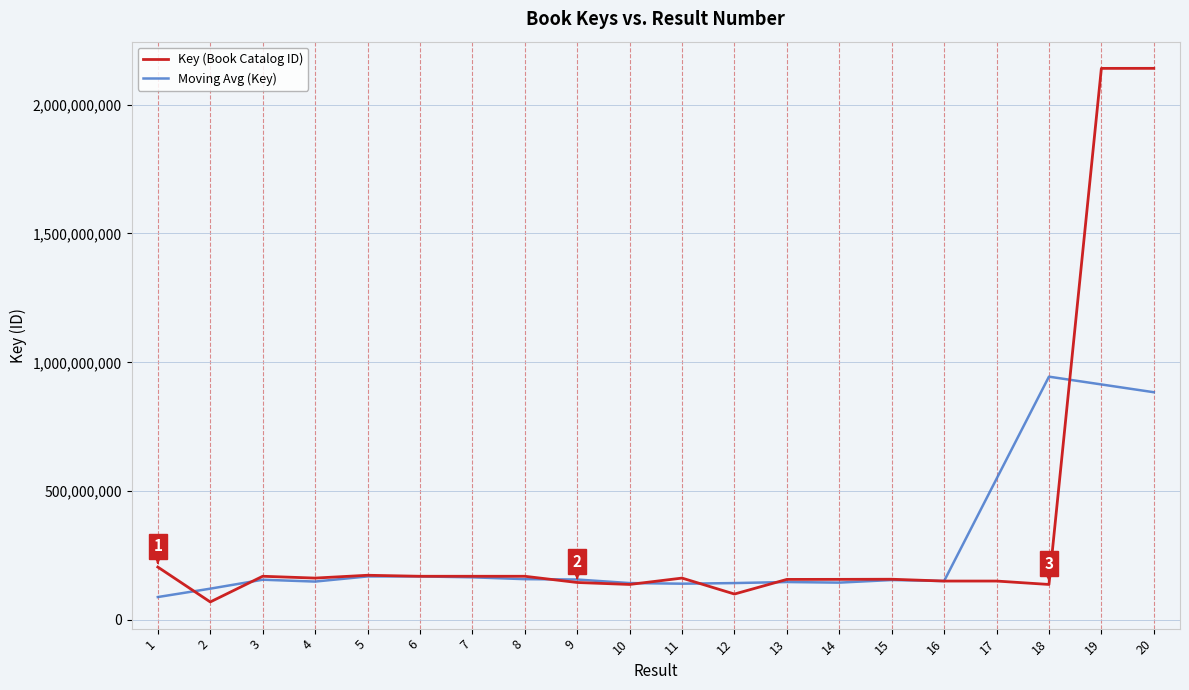

Where is Moving Avg (Key) nearest to the value 516661413?

17